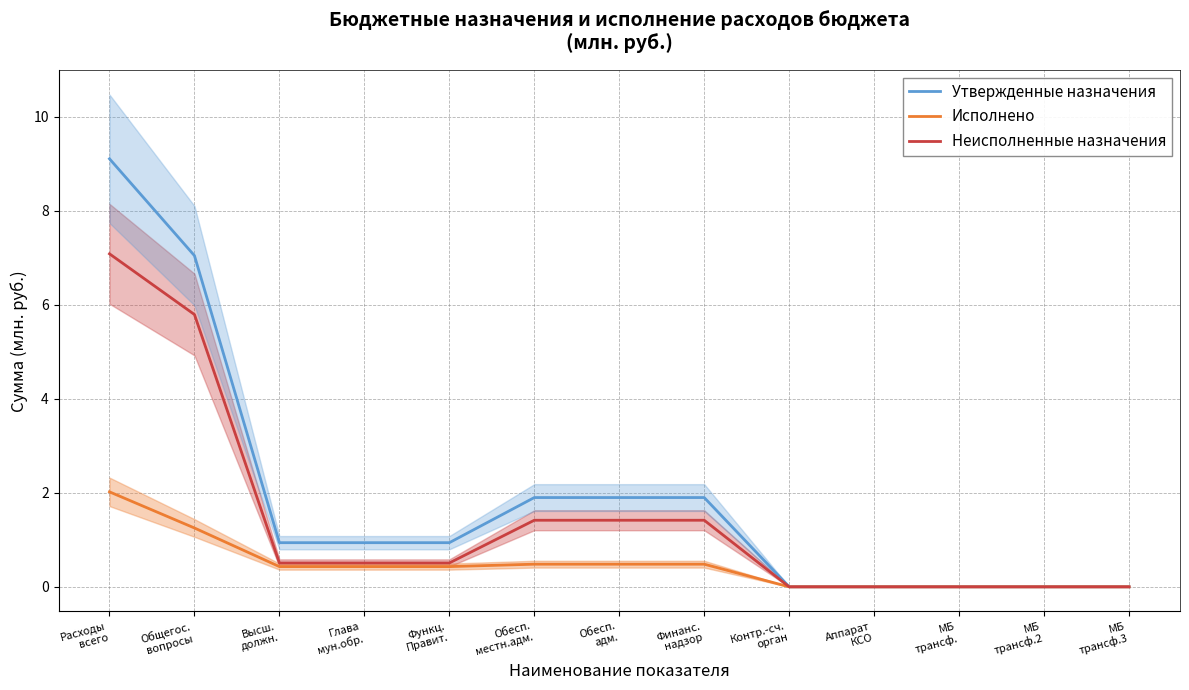

True or false: Неисполненные назначения has more than 0 interior local peaks.

False